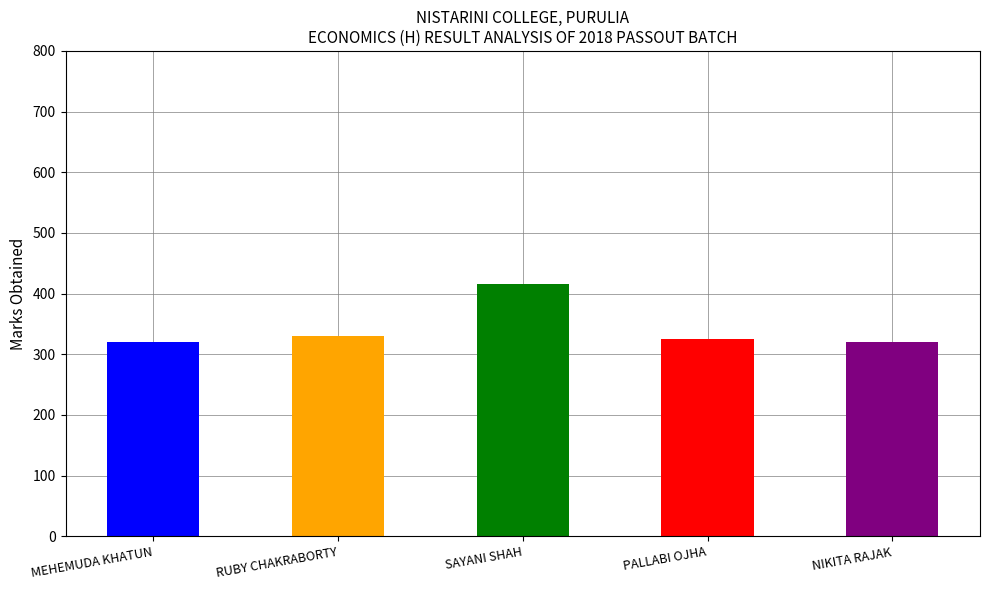

The chart shows a value of 552 at PALLABI OJHA. True or false?

False